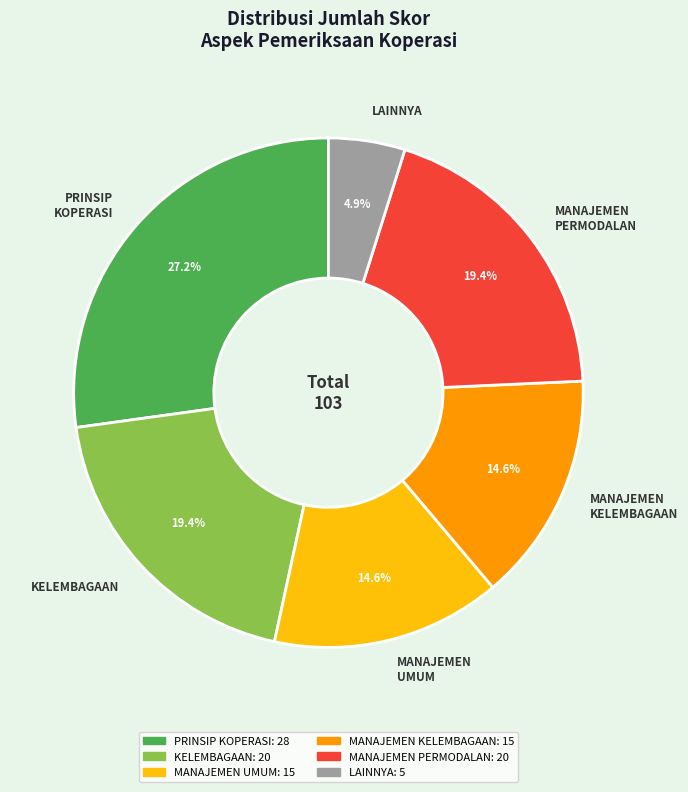

Approximately how many times larger is the value at KELEMBAGAAN compared to PRINSIP KOPERASI?

0.7